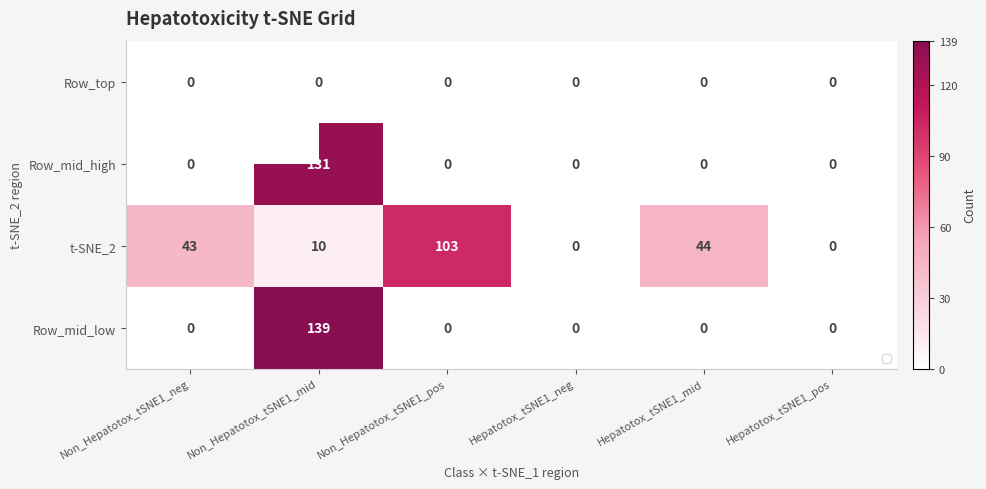

List the series in order of their peak value, lowest first.

Row_top, t-SNE_2, Row_mid_high, Row_mid_low